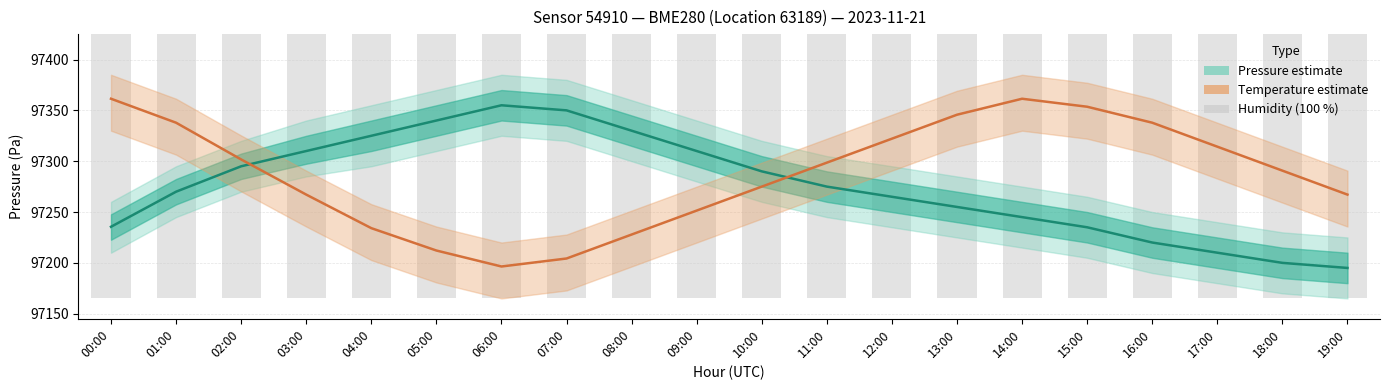

How many categories are shown in the chart?

20